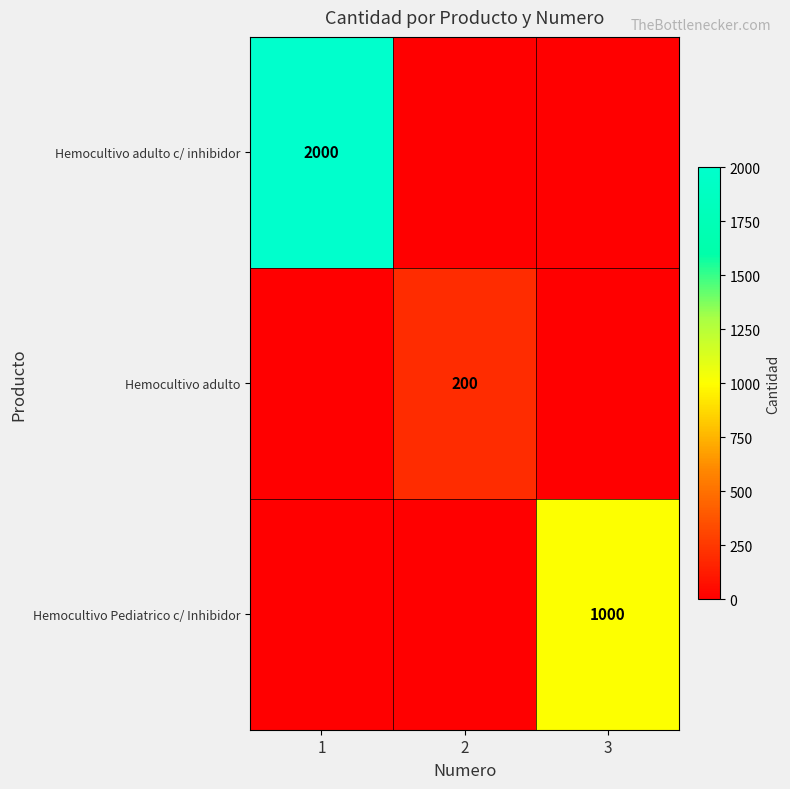

At which category is the sum across all series the highest?

1